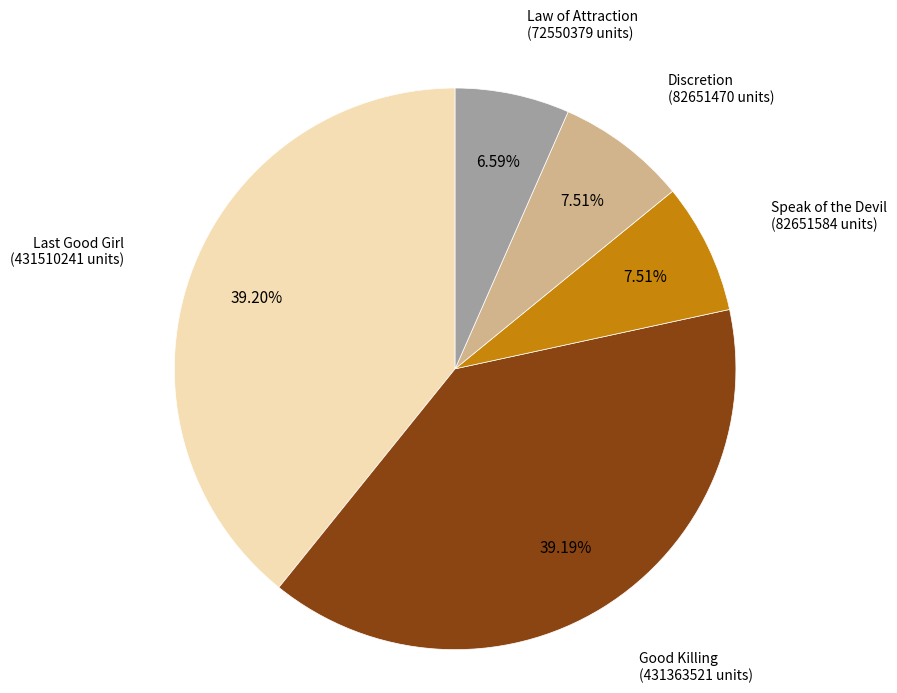

Does Speak of the Devil account for over 50% of the chart?

No